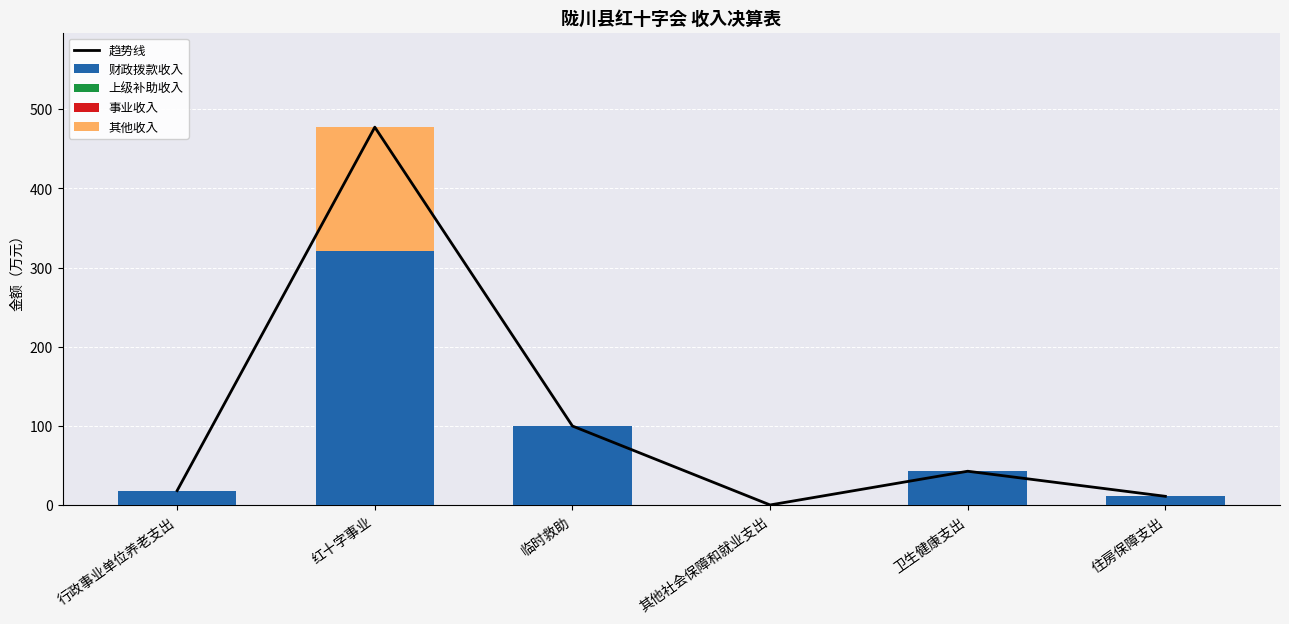

At which category is the sum across all series the highest?

红十字事业